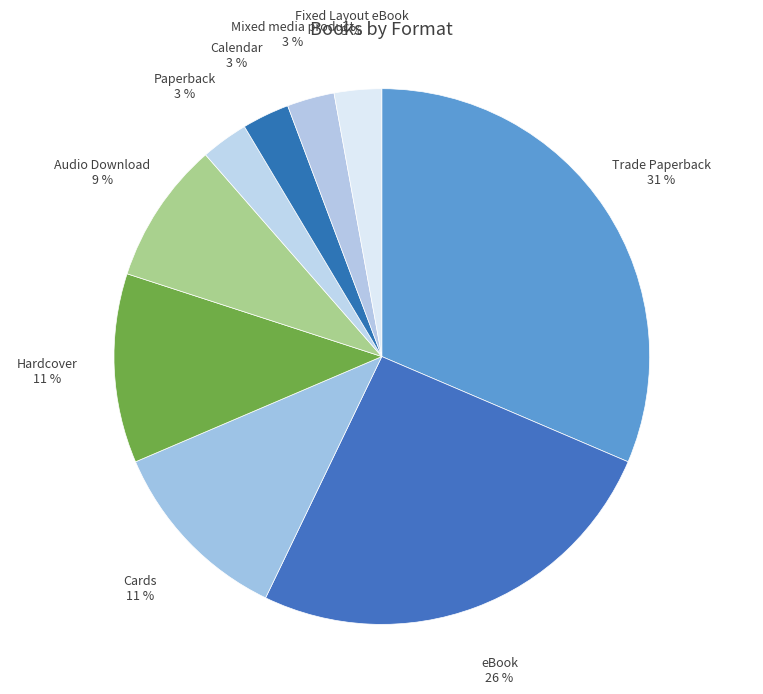

How many segments does this pie chart have?

9